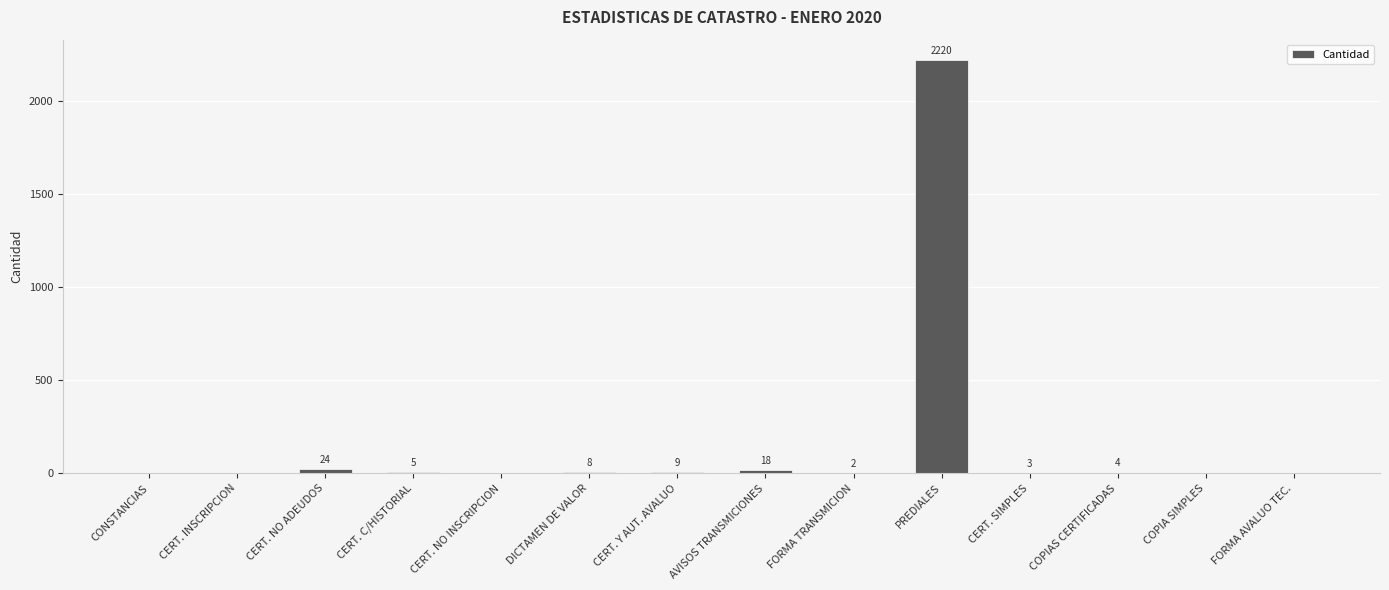

What is the sum of all values?

2293